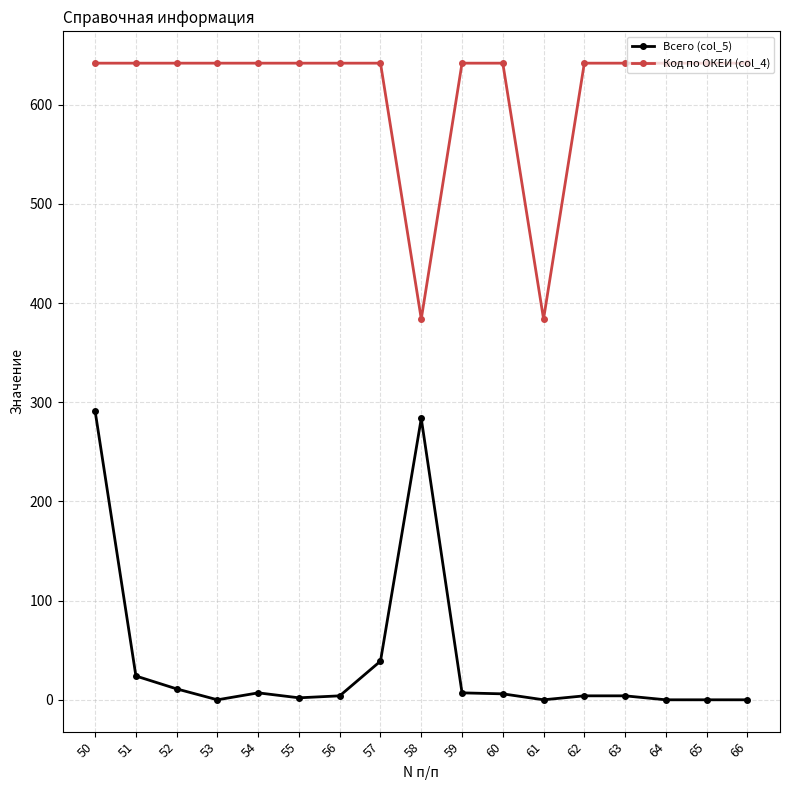

What is the difference between the Код по ОКЕИ (col_4) values at 61 and 56?

258.0